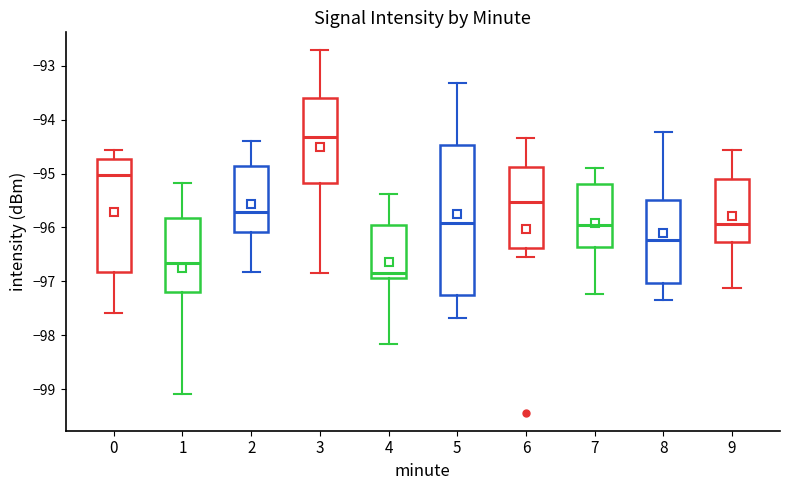

Which box has the lowest median line?

4